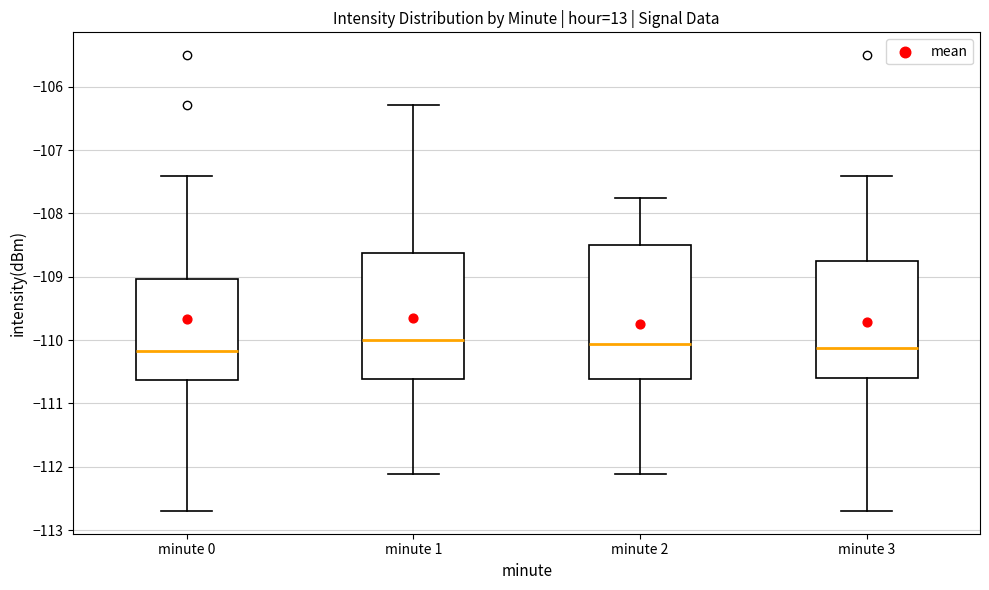

Reading left to right, read every box against the y-axis: the position of its median line, the range the box covers, and the ends of its whiskers. The values are not printed on the chart, so give them approximately, as read against the axis.

minute 0: median -110.2, box -110.6 to -109.0, whiskers -112.7 to -107.4
minute 1: median -110.0, box -110.6 to -108.6, whiskers -112.1 to -106.3
minute 2: median -110.1, box -110.6 to -108.5, whiskers -112.1 to -107.8
minute 3: median -110.1, box -110.6 to -108.8, whiskers -112.7 to -107.4